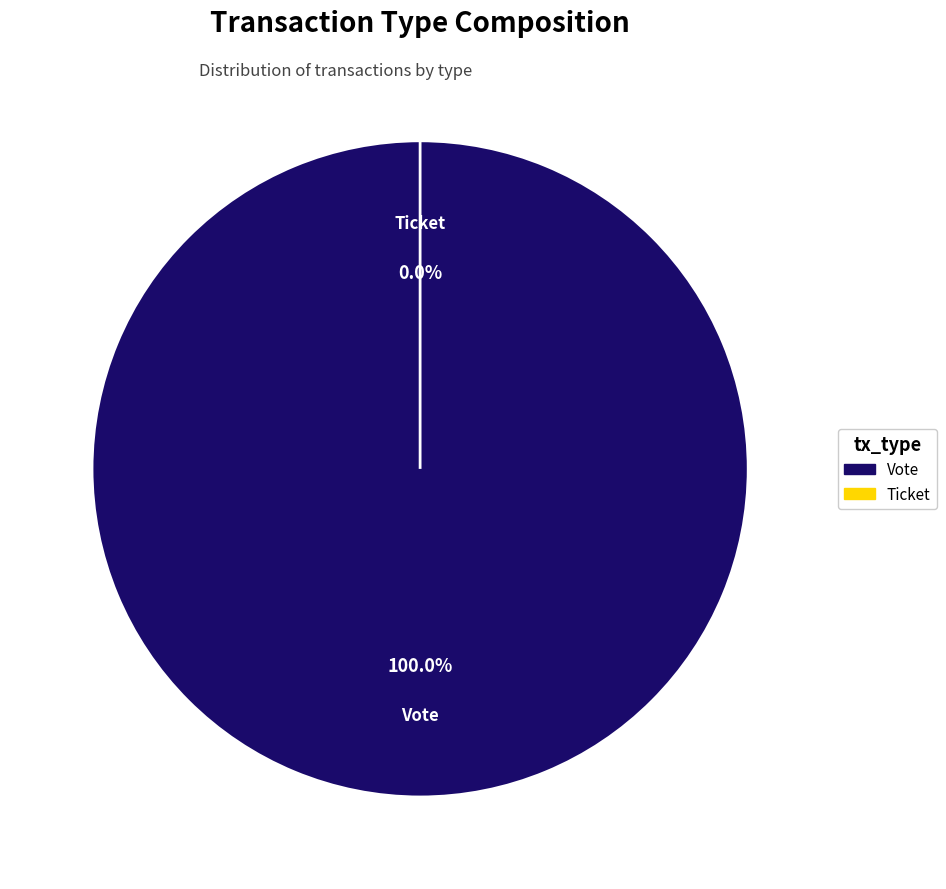

To the nearest percent, what is the average slice percentage?

50%